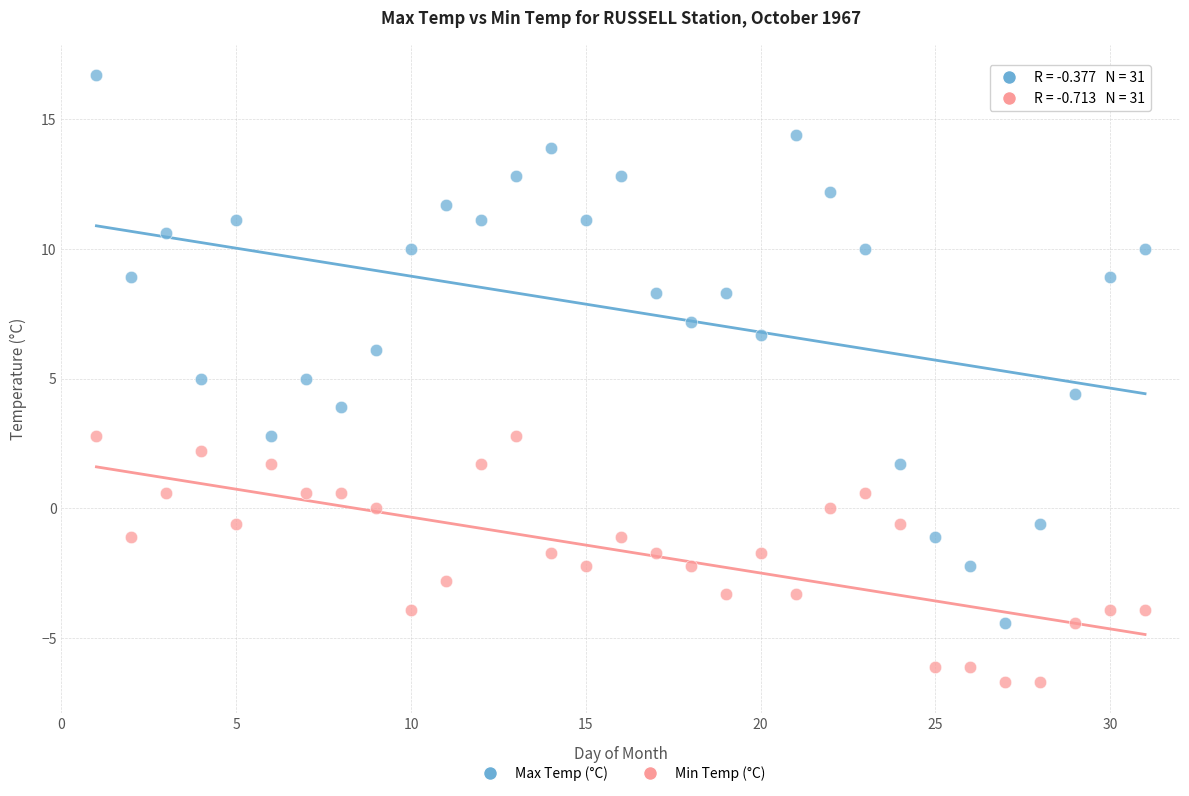

Which series reaches the maximum Y coordinate?

Max Temp (°C)